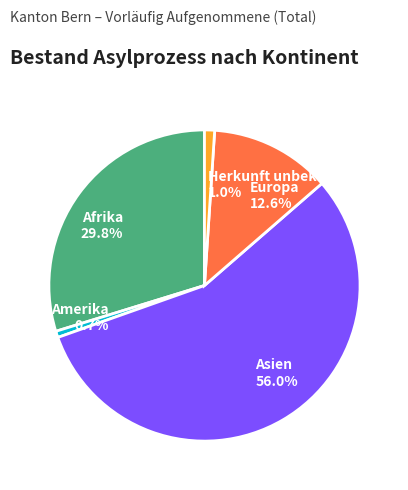

Count the number of slices in the pie.

5